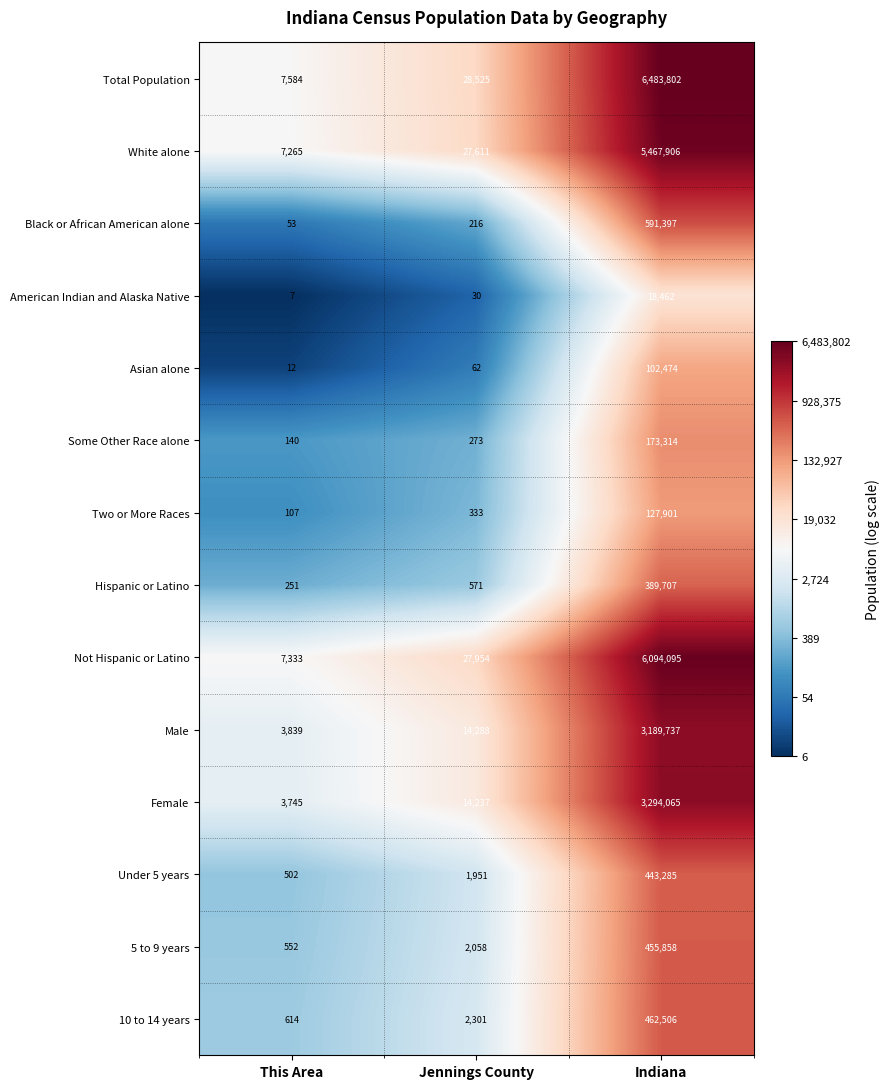

Which series changed the most between This Area and Indiana?

Total Population